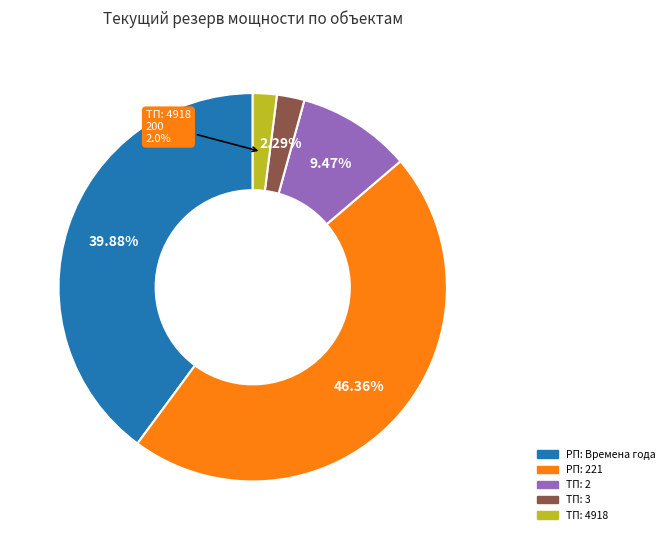

To the nearest percent, what is the average slice percentage?

20%